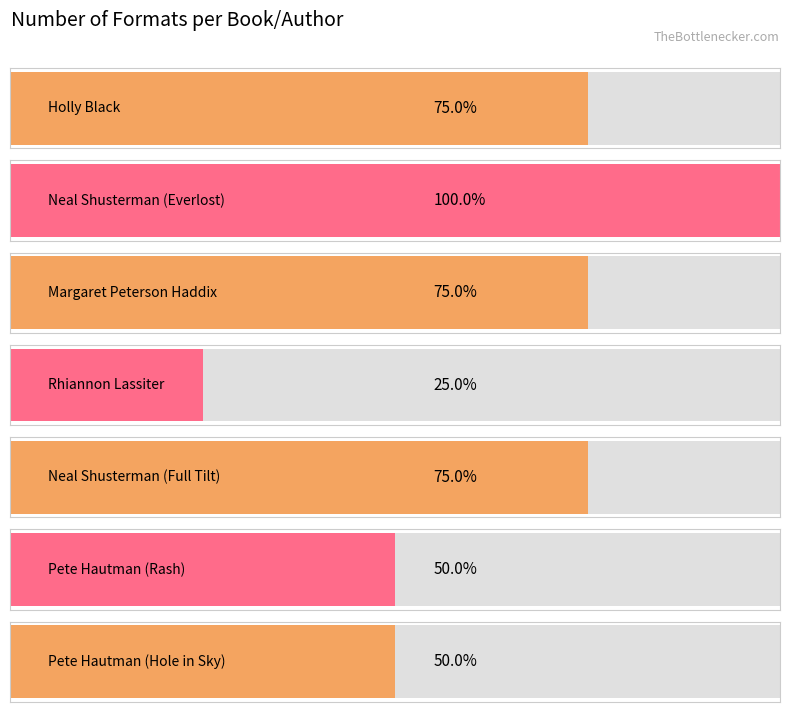

True or false: the data shows 2 at Pete Hautman (Rash).

True